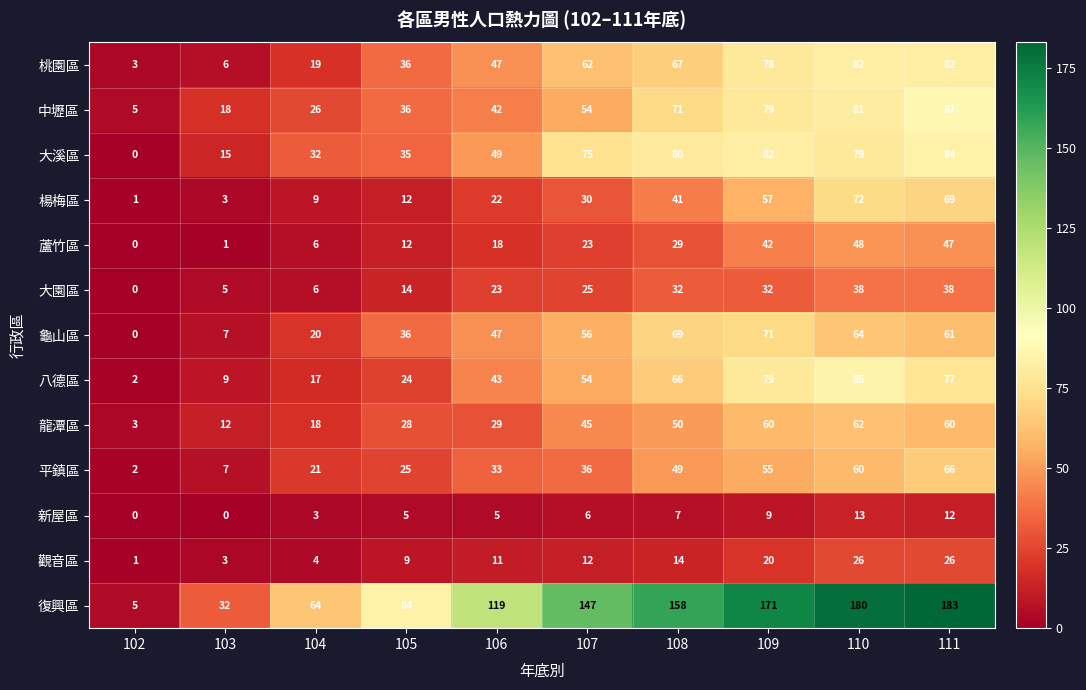

Which category has the lowest value in the 大溪區 series?

102